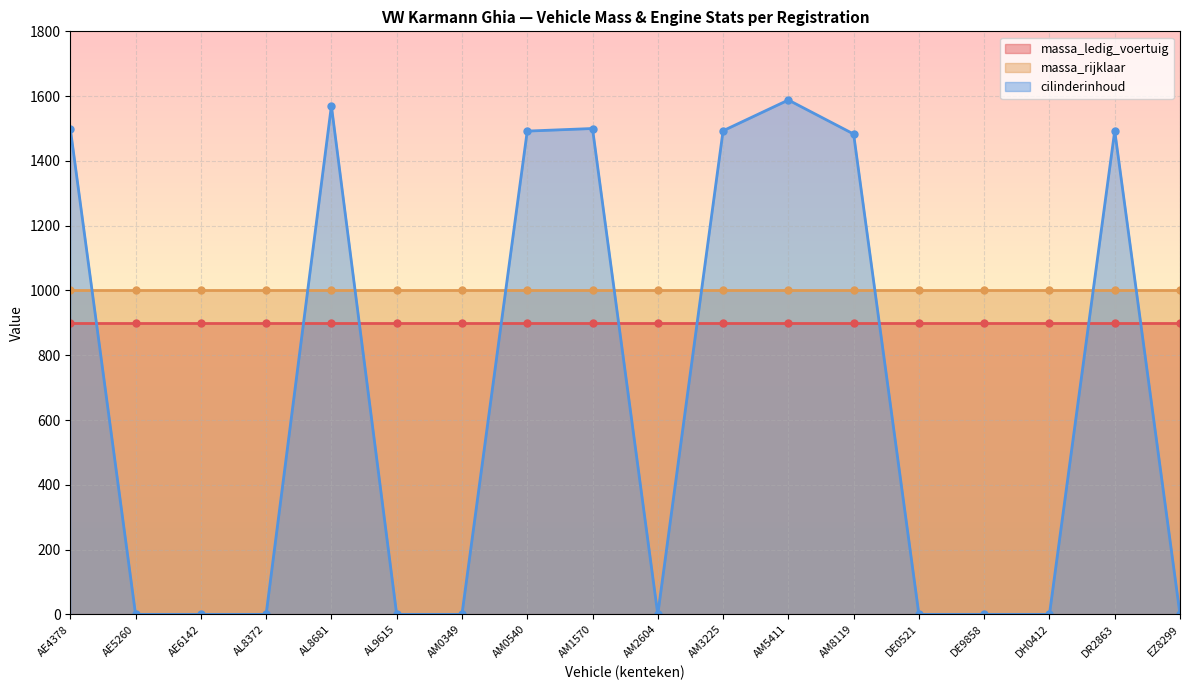

Which has a higher value, AL8372 or AM5411?

AL8372